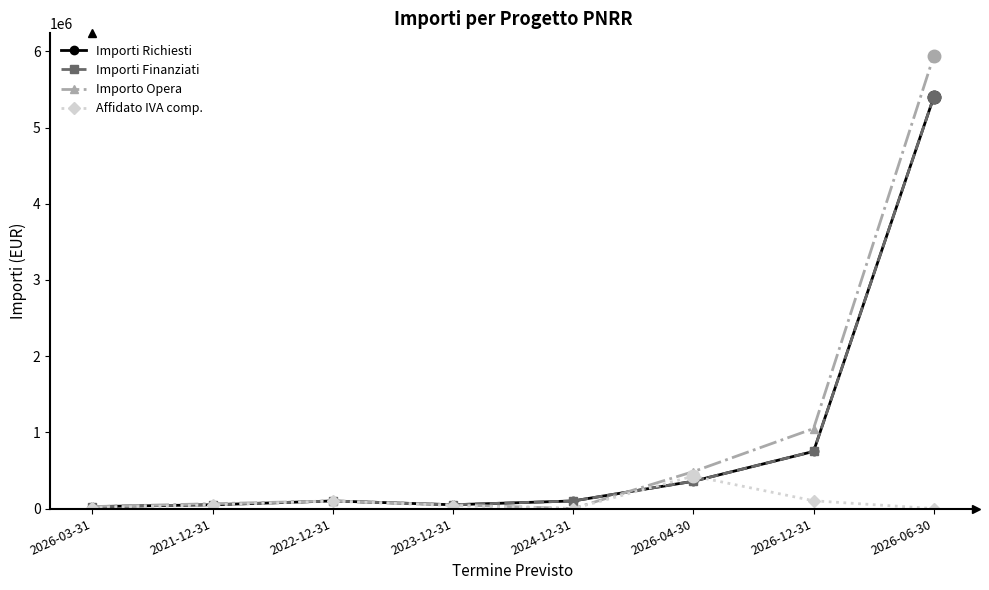

Which label corresponds to the largest value in the chart?

2026-06-30